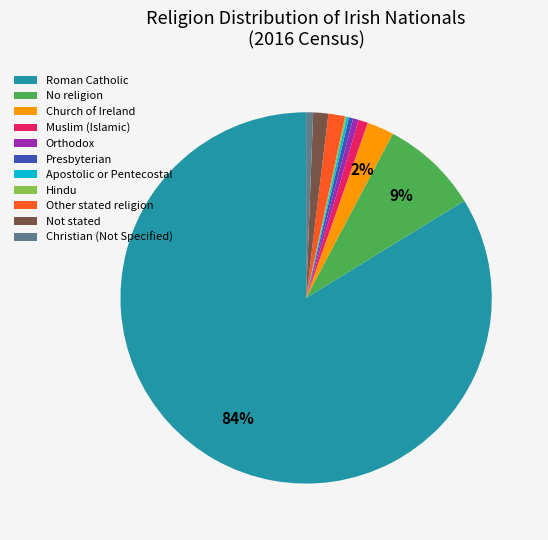

Which slice is the largest?

Roman Catholic